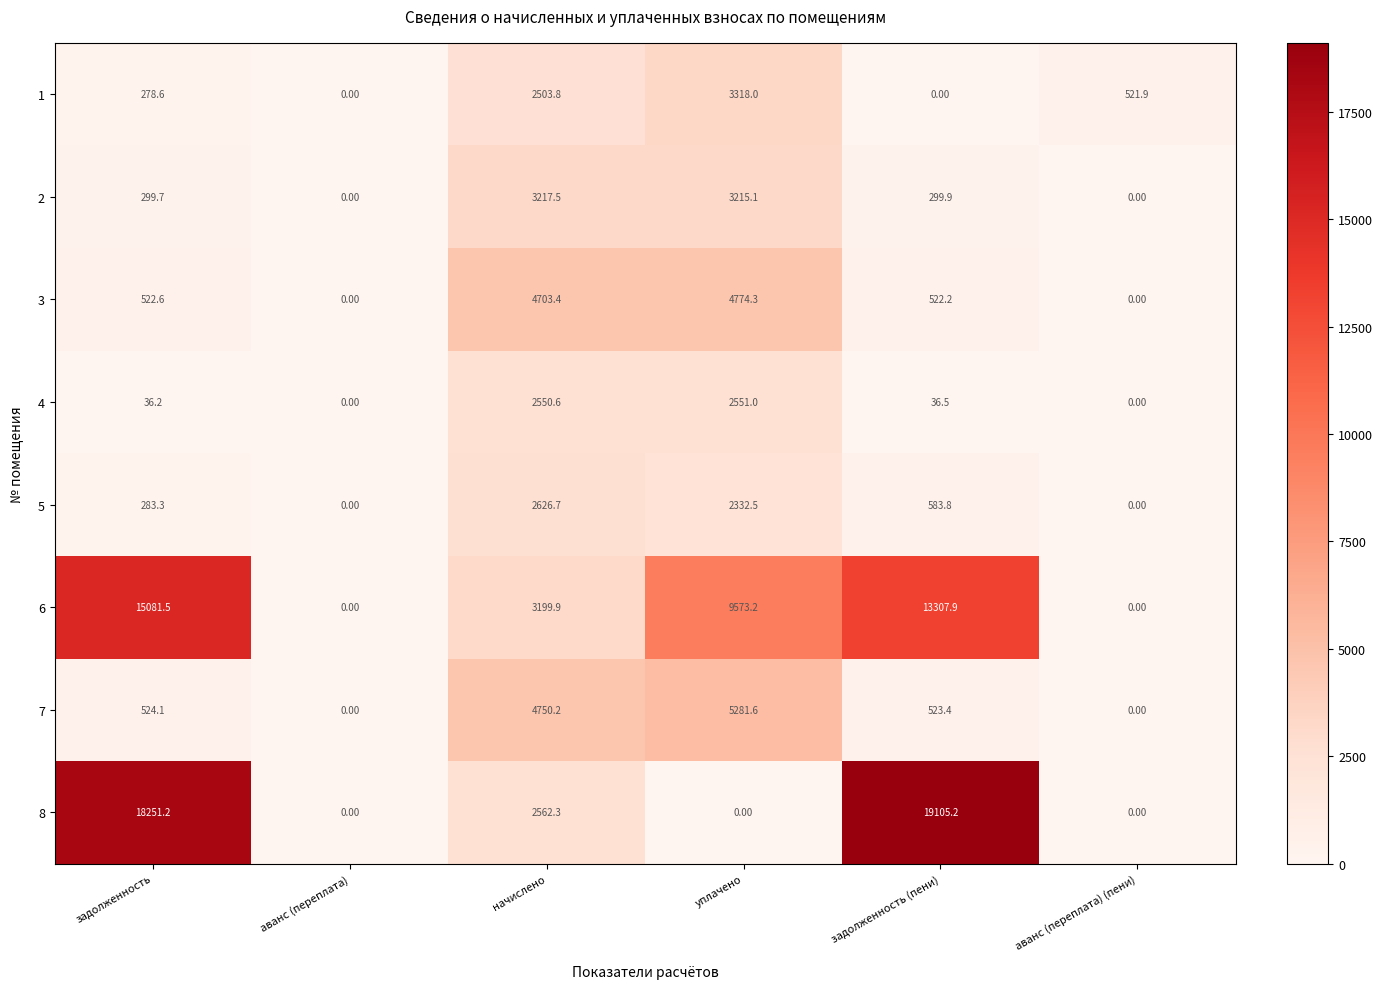

What is the sum of the 4 values at уплачено and задолженность (пени)?

2587.5